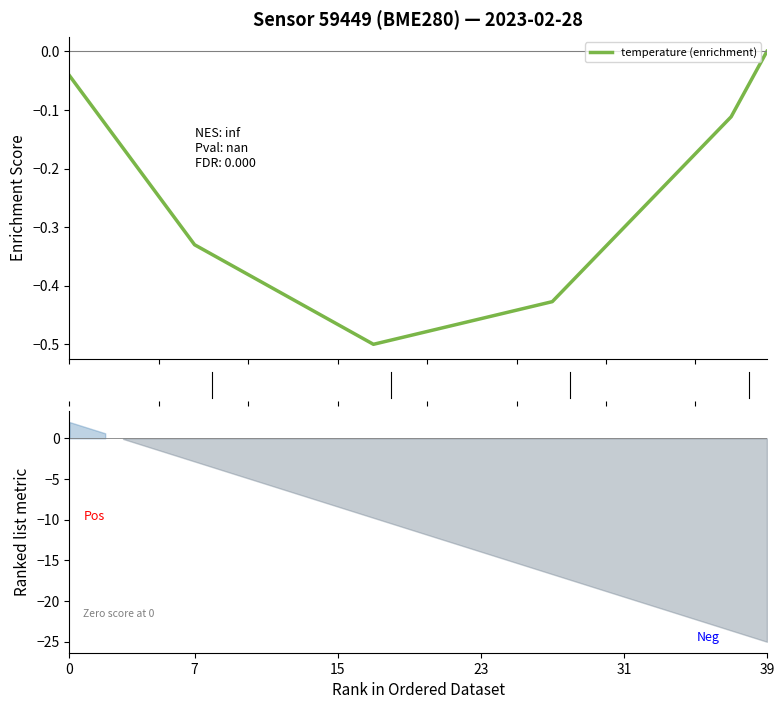

Is it true that the value at 19 is -0.5?

True